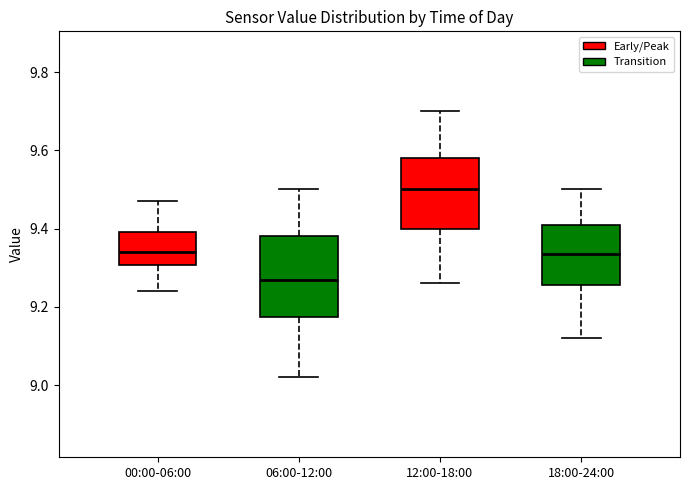

Reading left to right, transcribe this box plot: for each box, give where its median line is, the range the box spans, and where its two whiskers end, as read against the y-axis. The values are not printed on the chart, so give them approximately, as read against the axis.

00:00-06:00: median 9.34, box 9.30 to 9.40, whiskers 9.24 to 9.48
06:00-12:00: median 9.28, box 9.18 to 9.38, whiskers 9.02 to 9.50
12:00-18:00: median 9.50, box 9.40 to 9.58, whiskers 9.26 to 9.70
18:00-24:00: median 9.34, box 9.26 to 9.42, whiskers 9.12 to 9.50